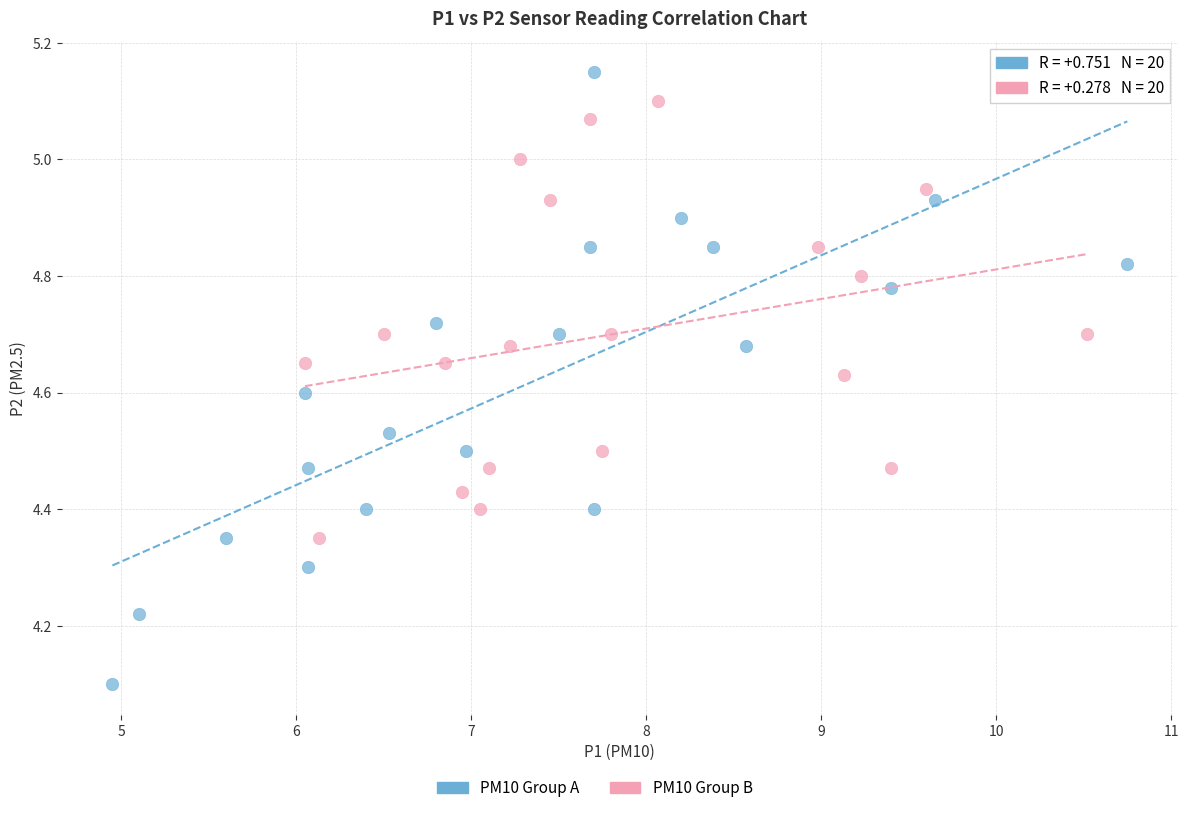

Which series contains the highest Y value?

PM10 Group A